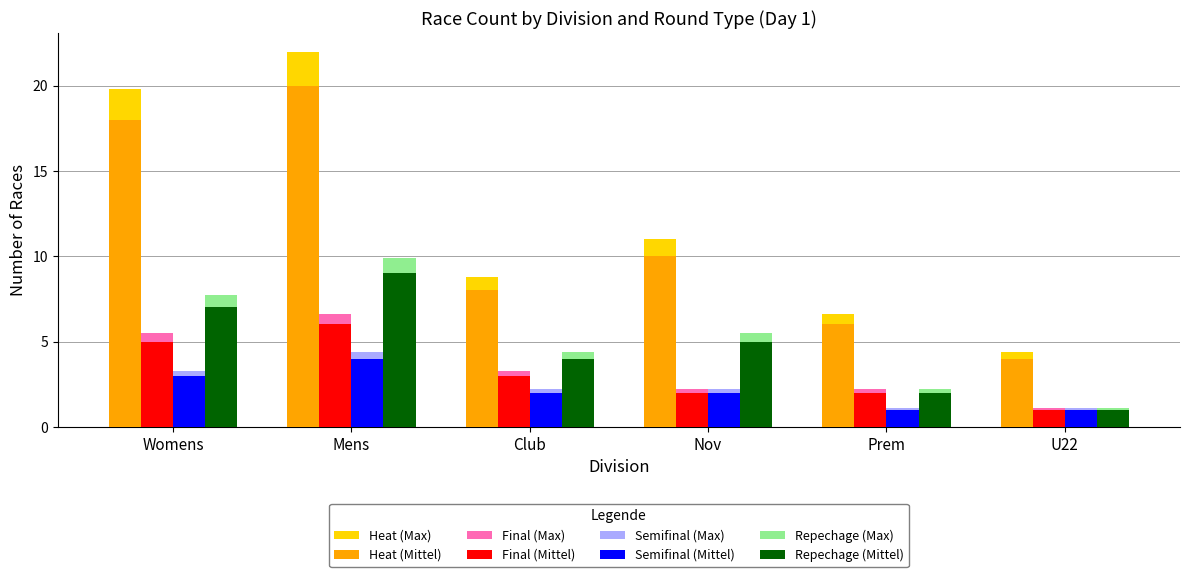

How many data points does each series have?

6